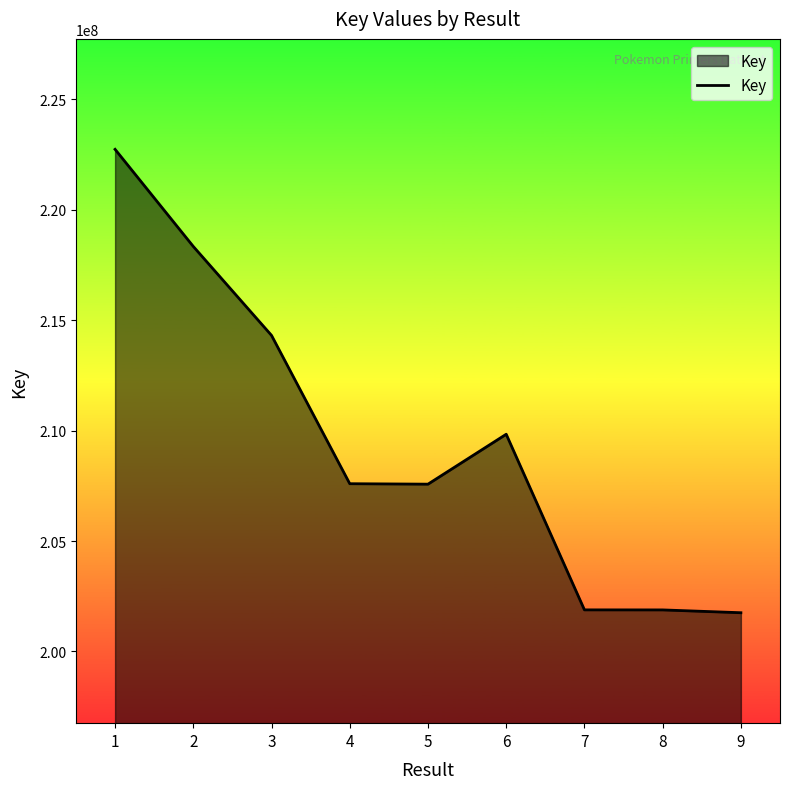

What is the greatest value displayed?

222733130